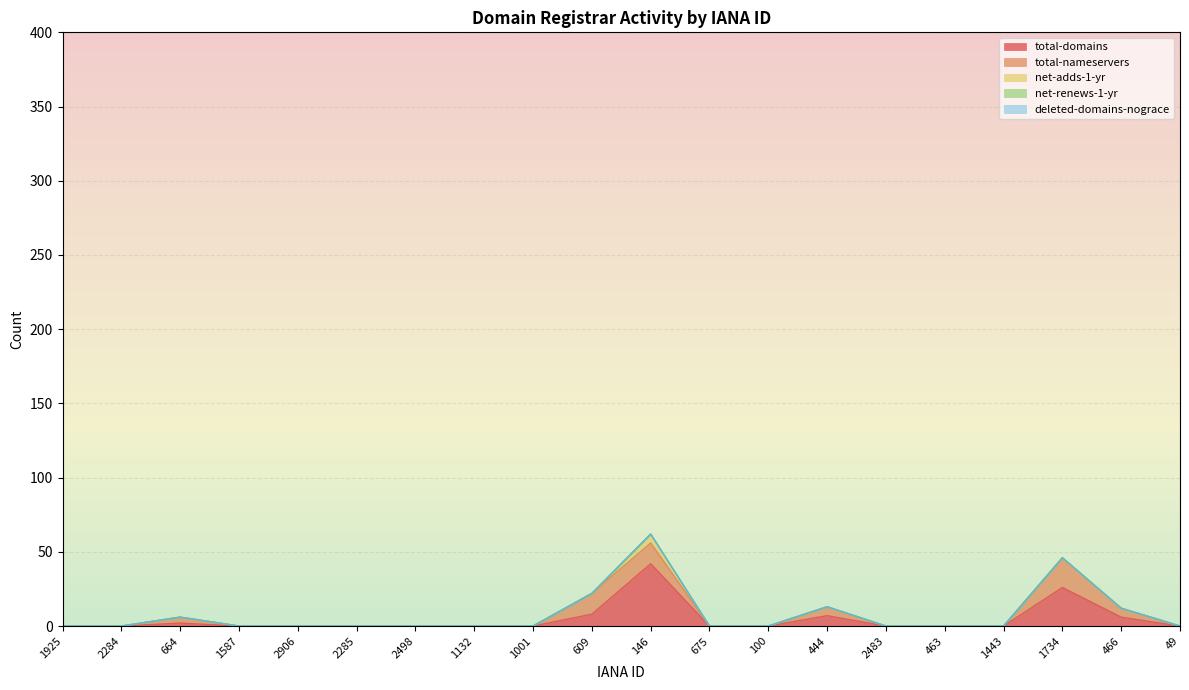

How many interior local peaks does the net-adds-1-yr series have?

1